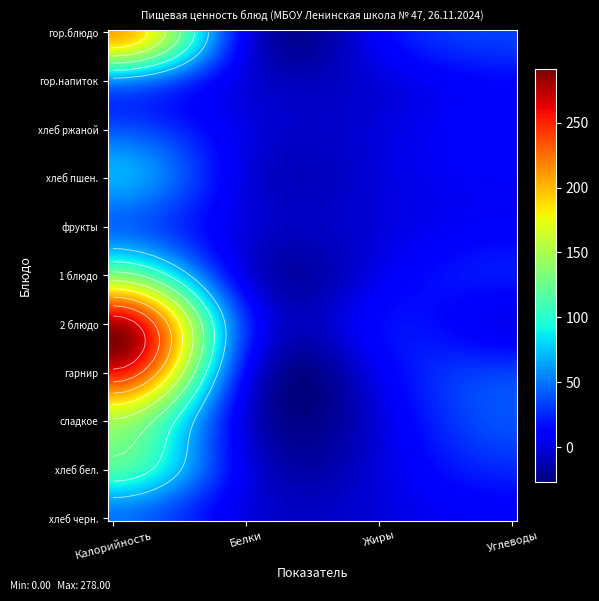

What is the total value across all series at Калорийность?

1397